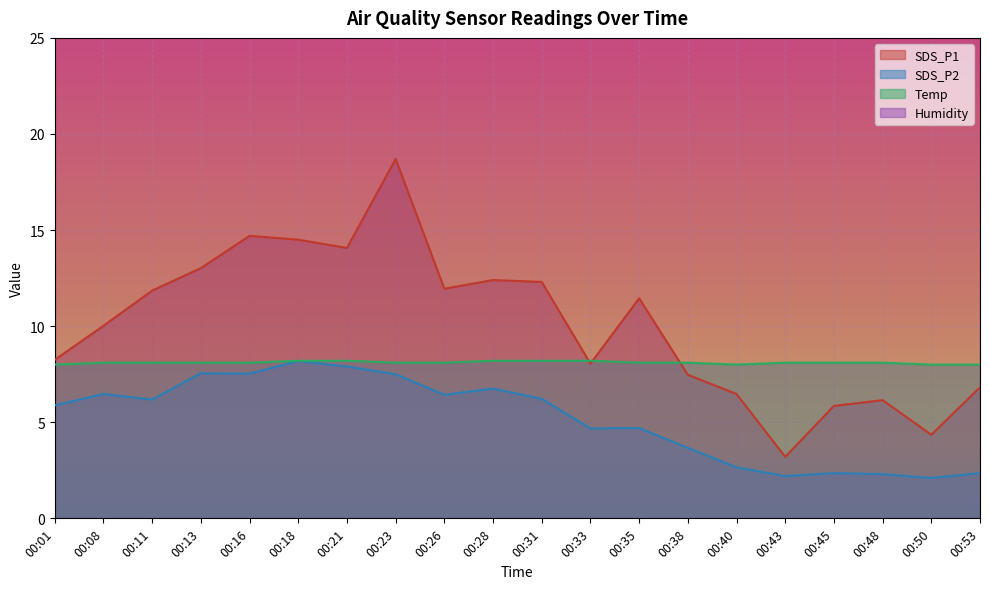

The value of SDS_P2 at 00:31 is 6.2. True or false?

True